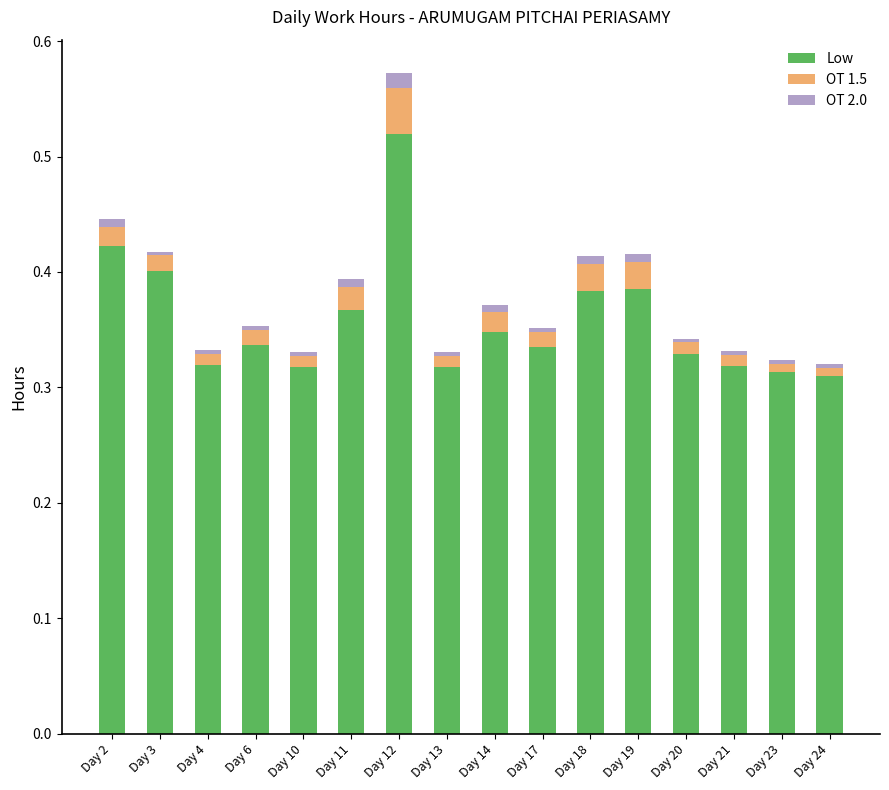

At which category is the sum across all series the highest?

Day 12